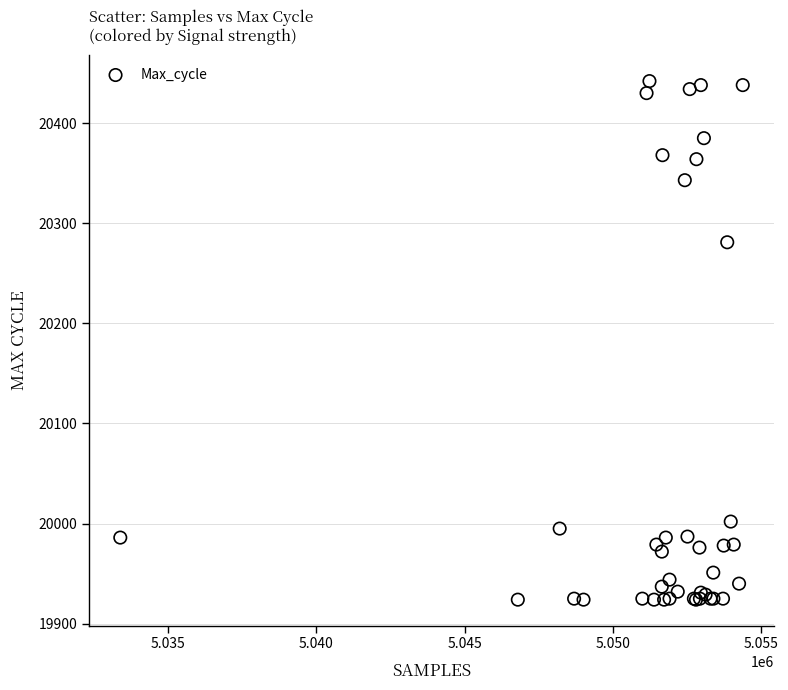

What Y value in the scatter plot is closest to 20183?

20281